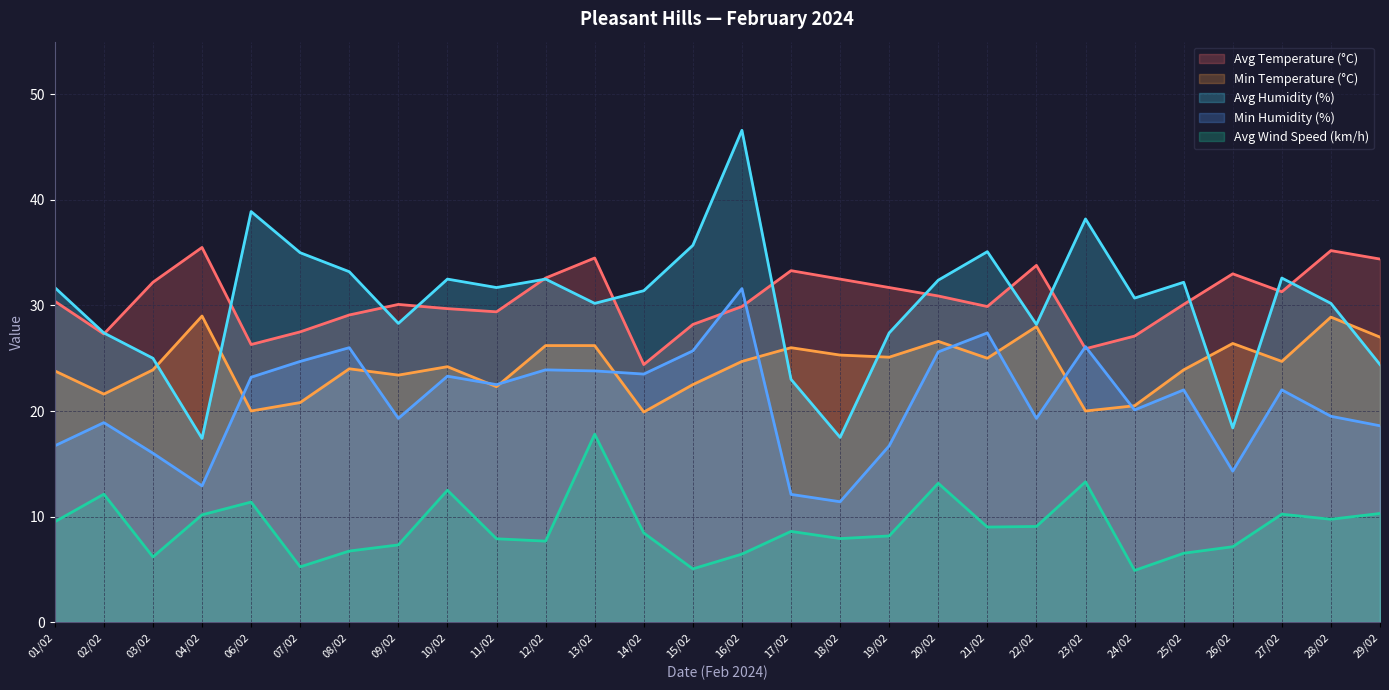

How many interior local peaks does the Avg Wind Speed (km/h) series have?

8